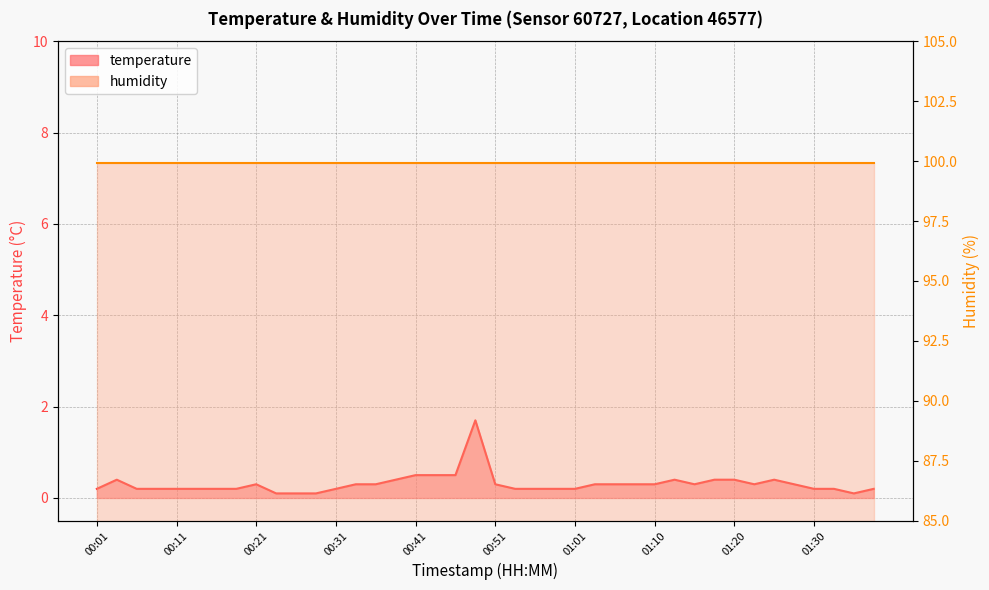

Does the chart have visible grid lines?

Yes